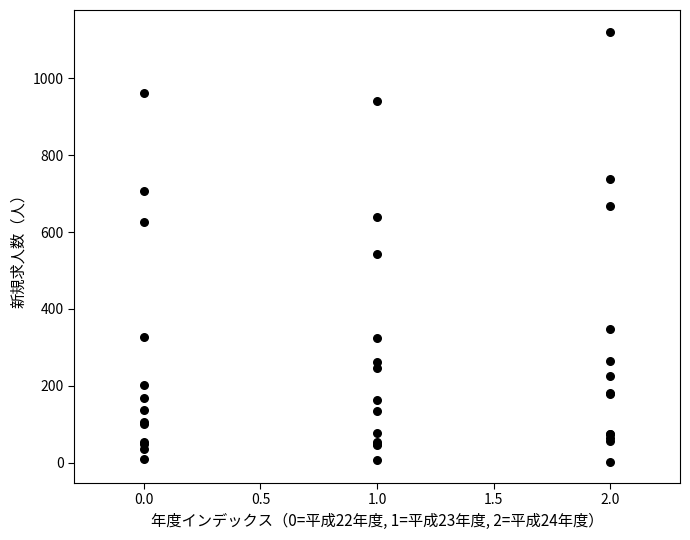

What Y value in the scatter plot is closest to 562?

544